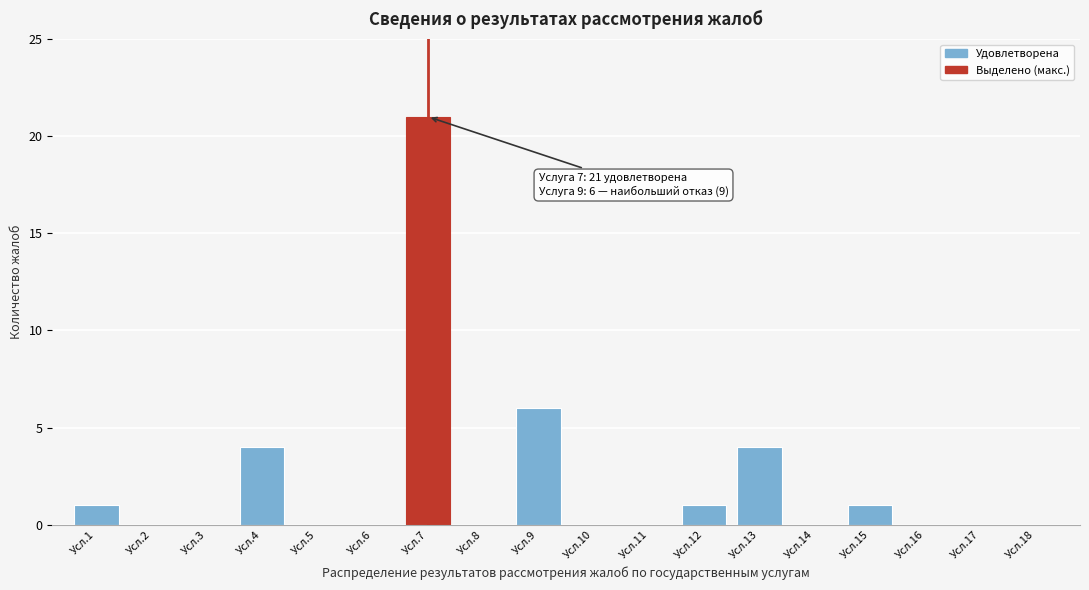

Reading left to right, what are all the values shown in this chart?

Усл.1=1	Усл.2=0	Усл.3=0	Усл.4=4	Усл.5=0	Усл.6=0	Усл.7=21	Усл.8=0	Усл.9=6	Усл.10=0	Усл.11=0	Усл.12=1	Усл.13=4	Усл.14=0	Усл.15=1	Усл.16=0	Усл.17=0	Усл.18=0